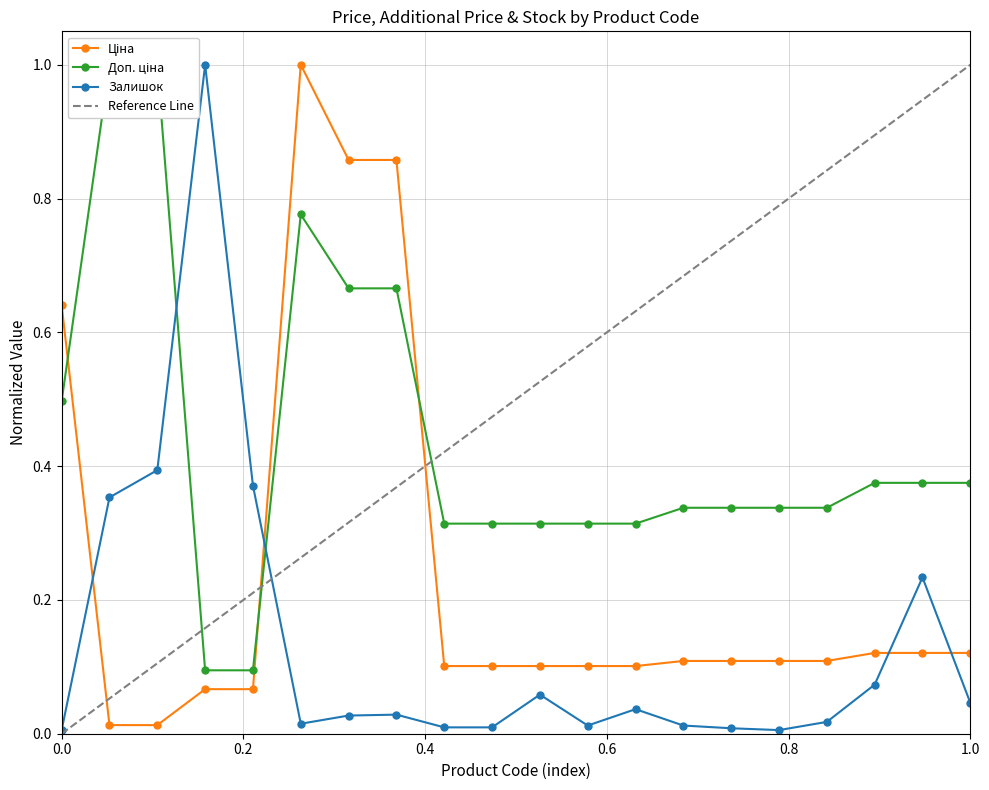

At 247132180, list the series in order from largest to smallest.

Доп. ціна, Залишок, Ціна